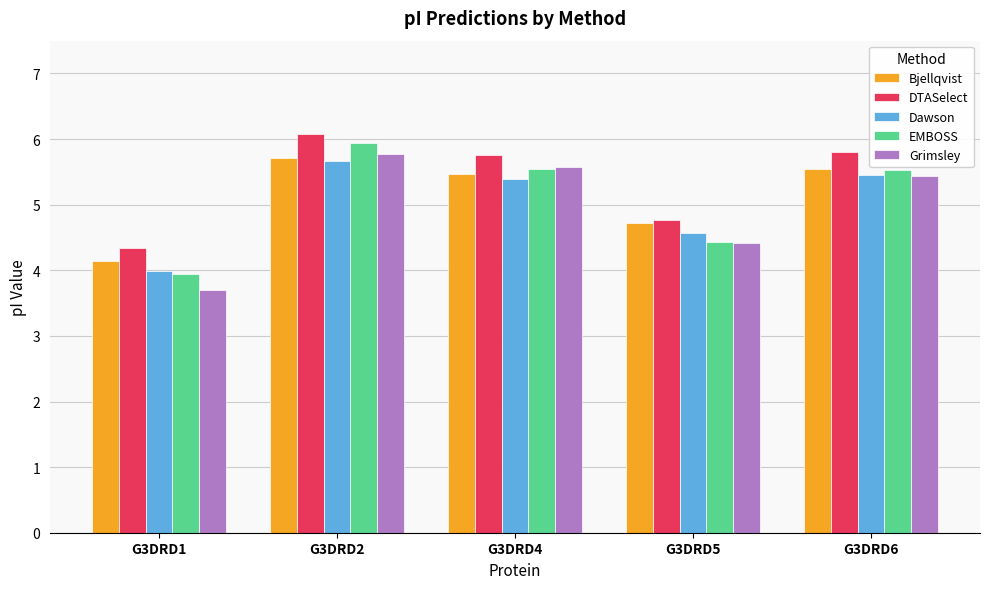

Count the number of categories in the chart.

5